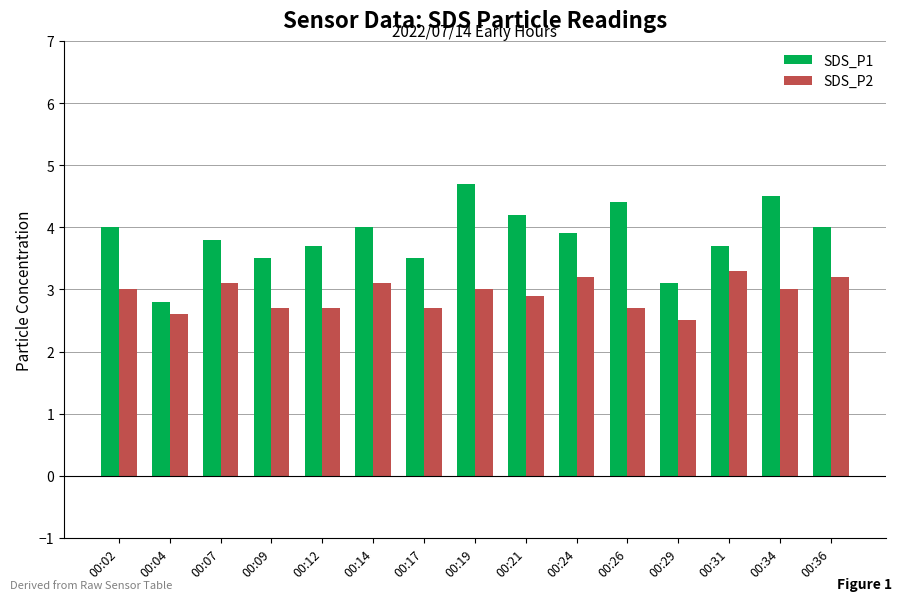

How many data points in SDS_P1 are above 3?

14